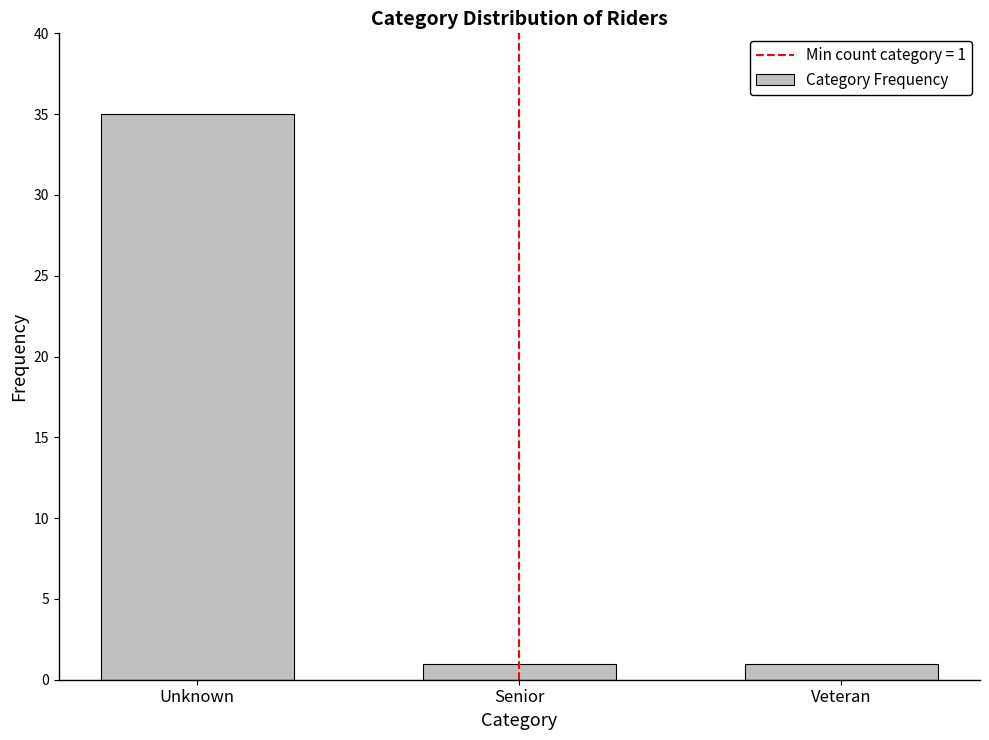

Reading right to left, list all the values displayed in this chart.

1	1	35